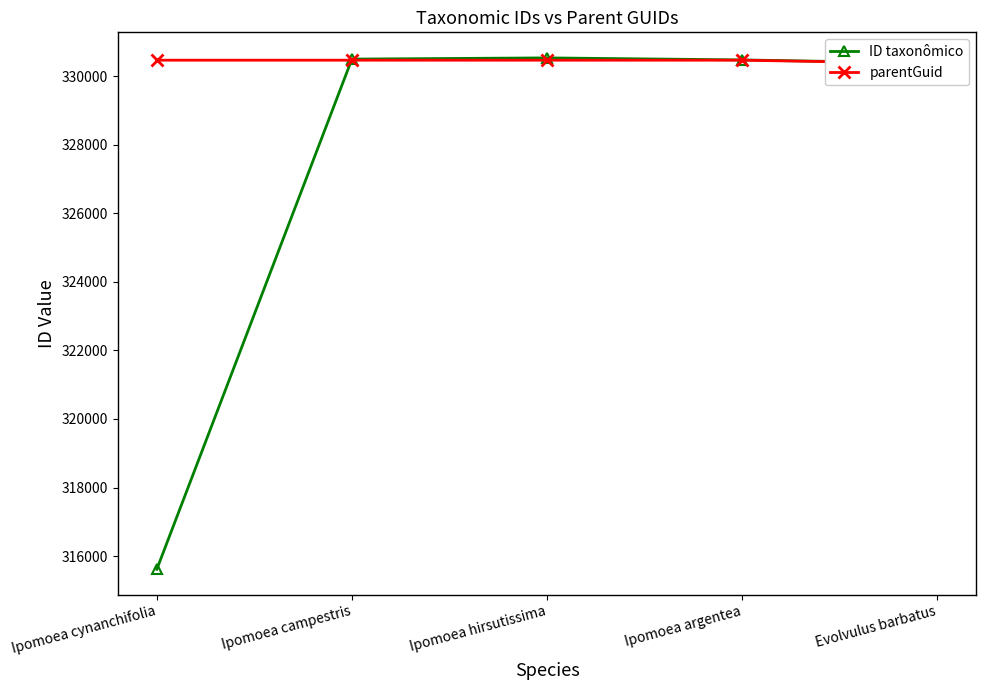

What is the value of the parentGuid point at the 3rd from the left?

330472